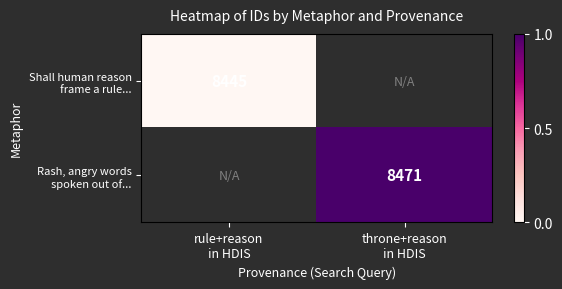

Rank the series by their maximum value, from lowest to highest.

Shall human reason frame a rule..., Rash, angry words spoken out of...